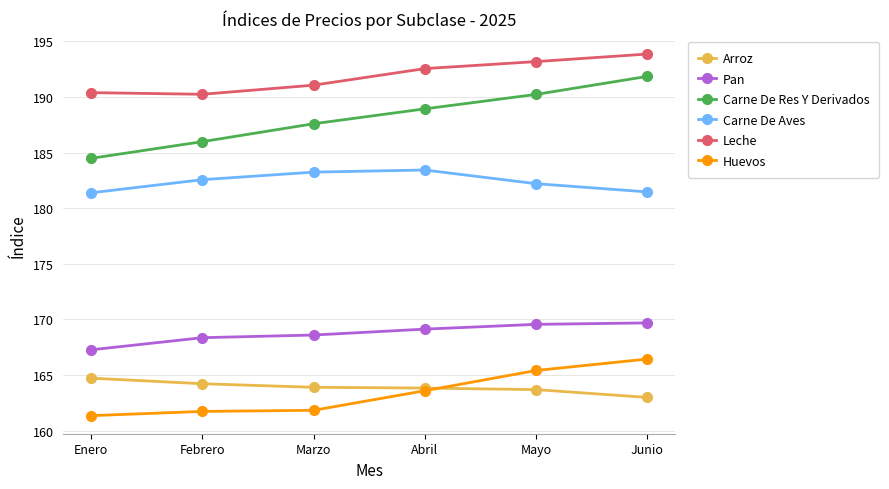

What are all the series names shown in the legend?

Arroz, Pan, Carne De Res Y Derivados, Carne De Aves, Leche, Huevos